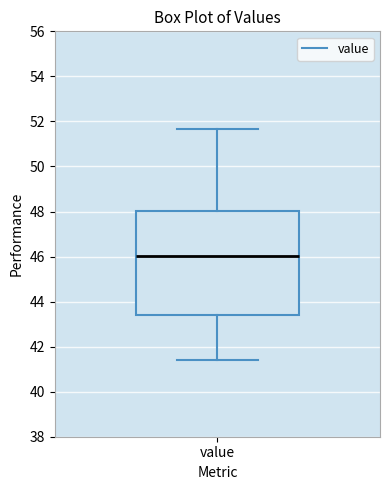

Read this box plot against the y-axis: the position of the median line, the range covered by the box, and the ends of both whiskers. The values are not printed on the chart, so give them approximately, as read against the axis.

median 46.0, box 43.4 to 48.0, whiskers 41.4 to 51.6